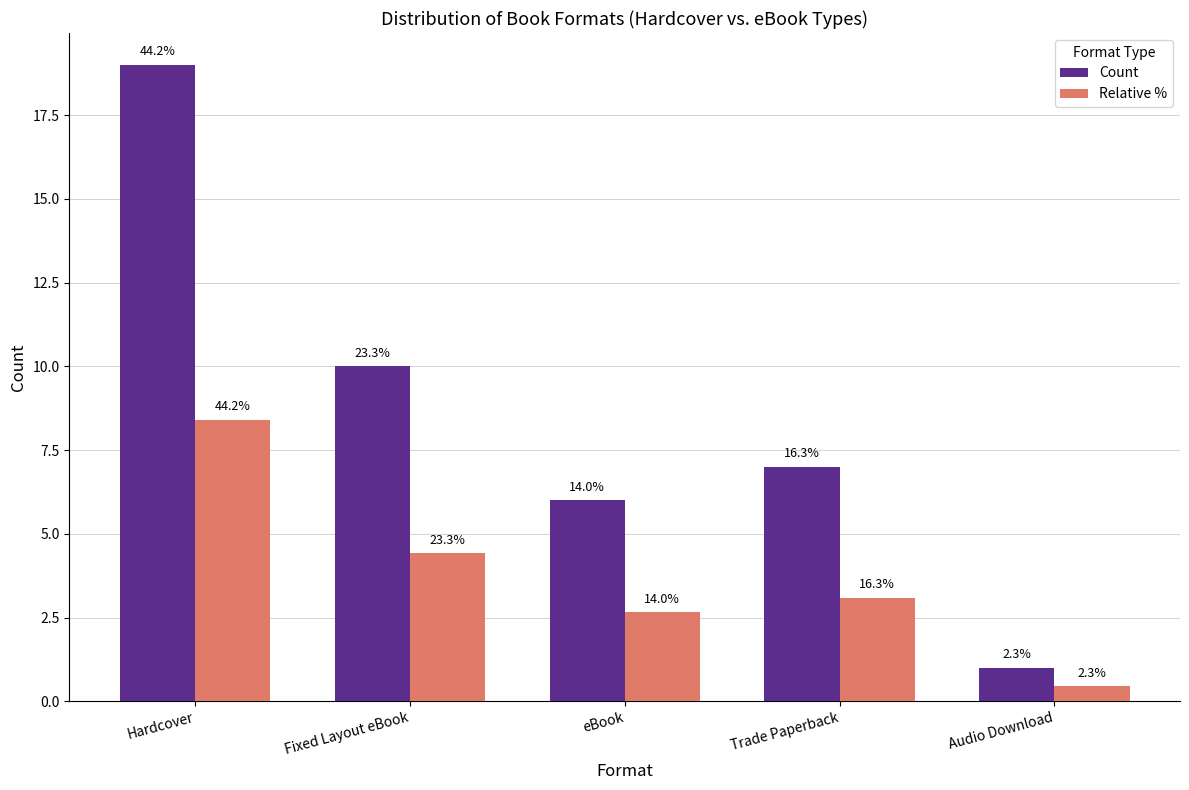

Rank the series by their average value, from lowest to highest.

Relative %, Count